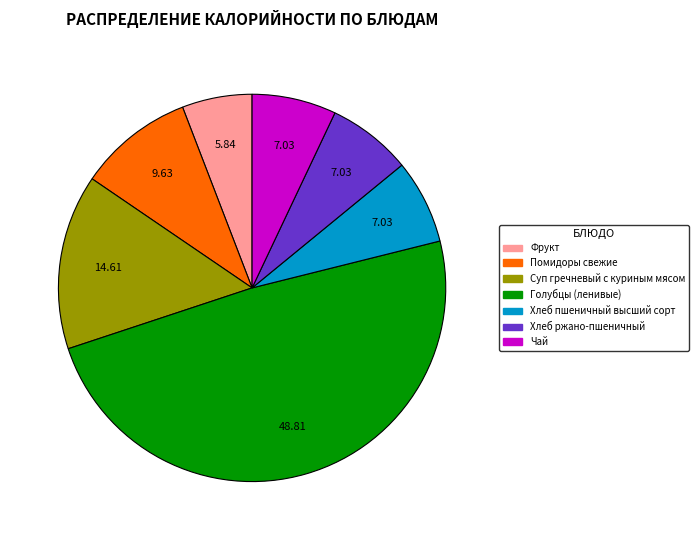

Is there any slice that represents more than half of the pie?

No